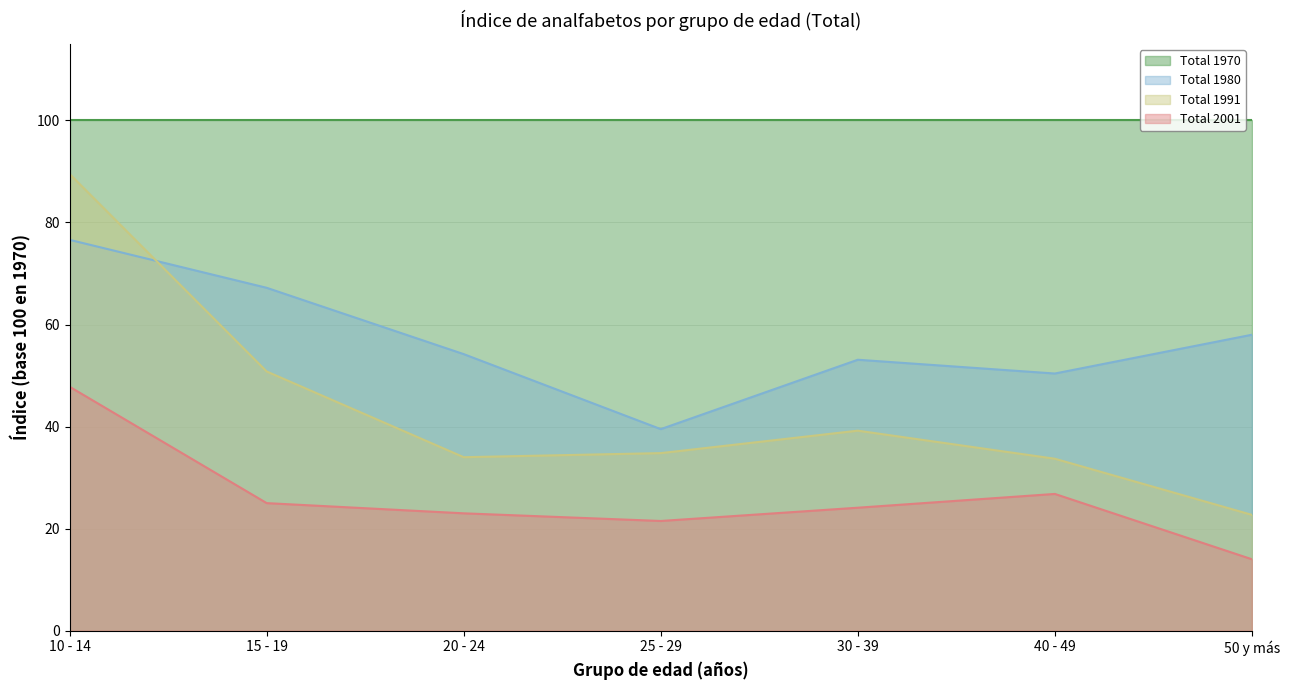

Which has a higher value, 40 - 49 or 30 - 39?

30 - 39